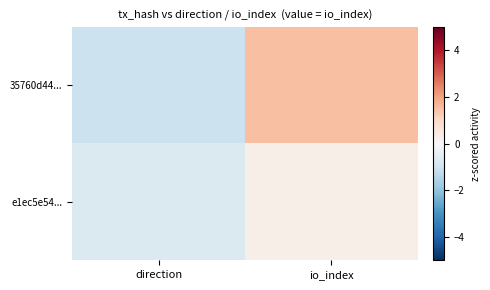

Which has a higher value, direction or io_index?

io_index